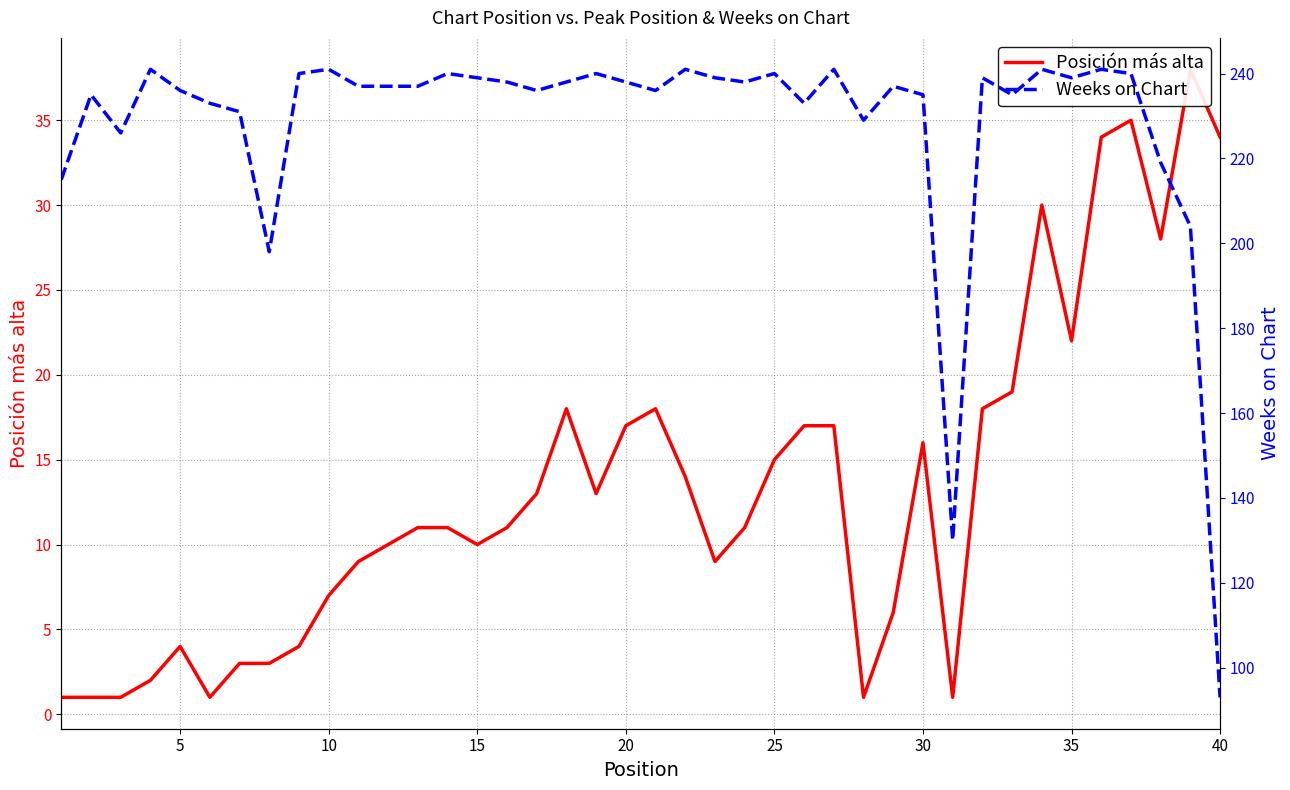

The value of Posición más alta at 21 is 5. True or false?

False